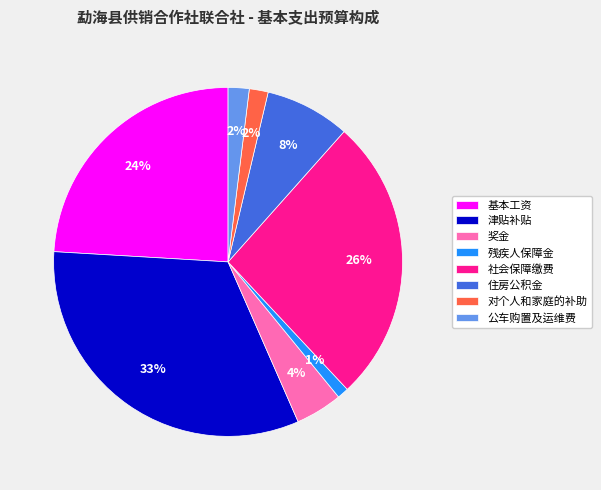

To the nearest percent, what percentage of the pie is 残疾人保障金?

1%